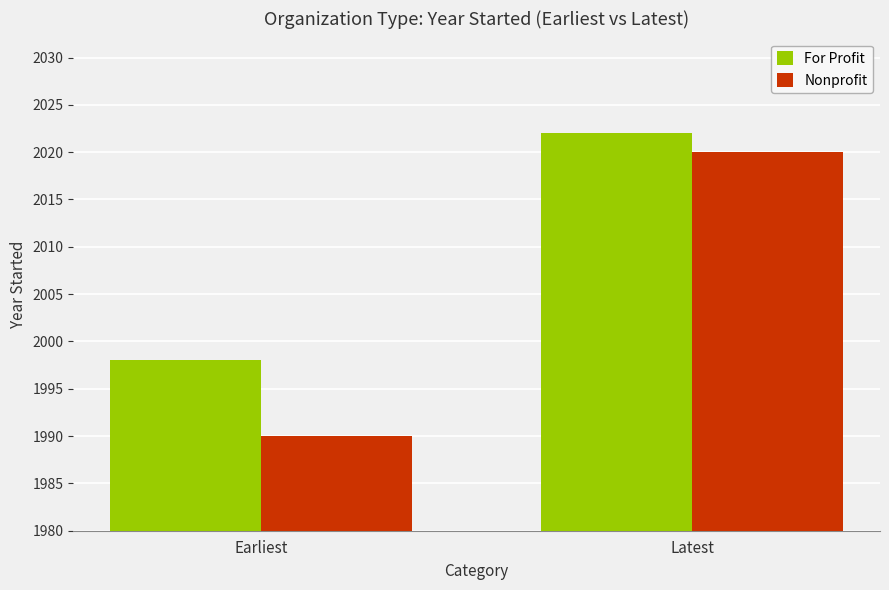

True or false: Nonprofit has a value of 1990 at Earliest.

True